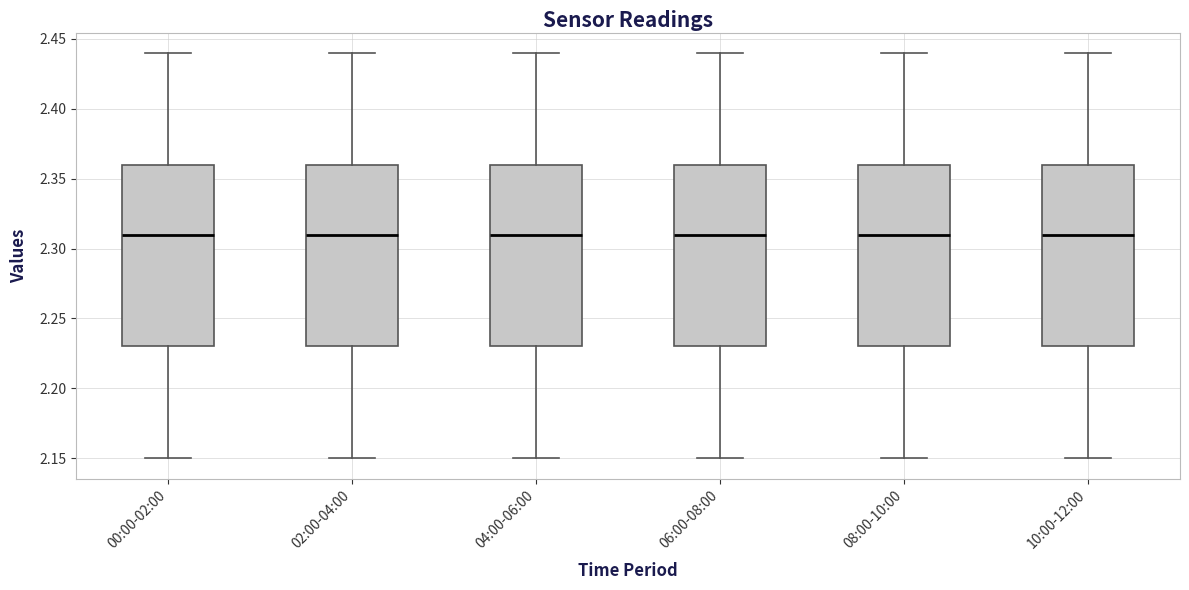

Where does the upper whisker of the box for 10:00-12:00 end on the y-axis? The values are not printed on the chart, so give them approximately, as read against the axis.

2.44